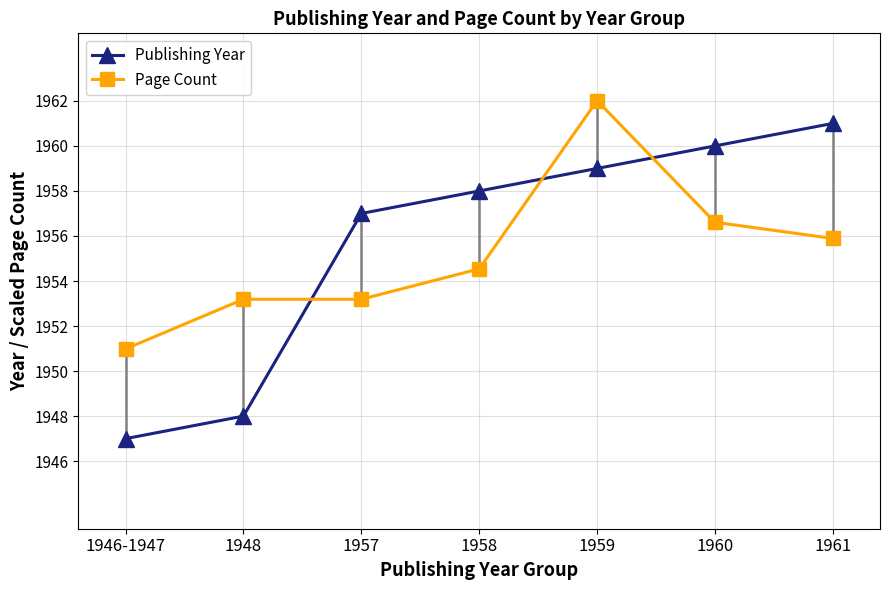

Read the Page Count value at 1946-1947.

1951.0